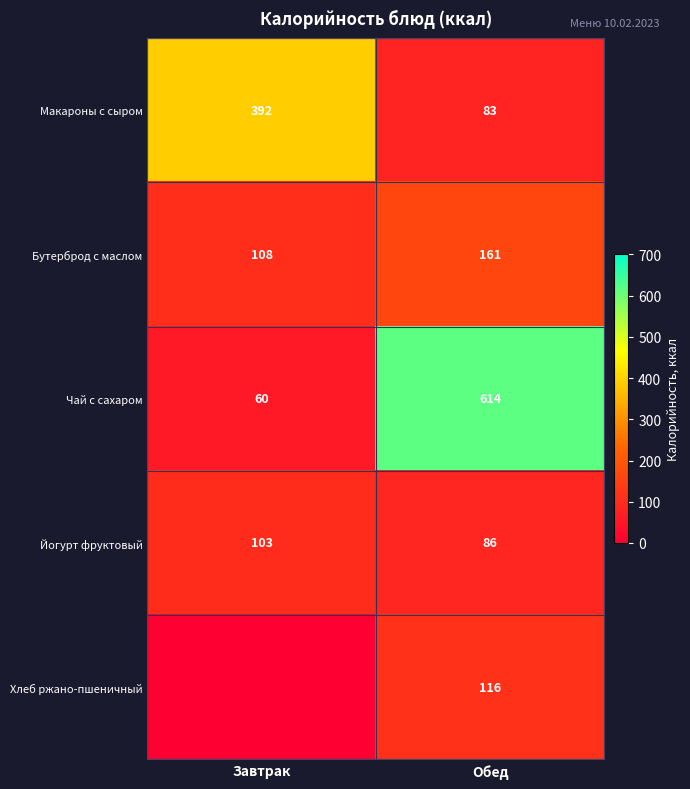

The value of Макароны с сыром at Завтрак is 392. True or false?

True